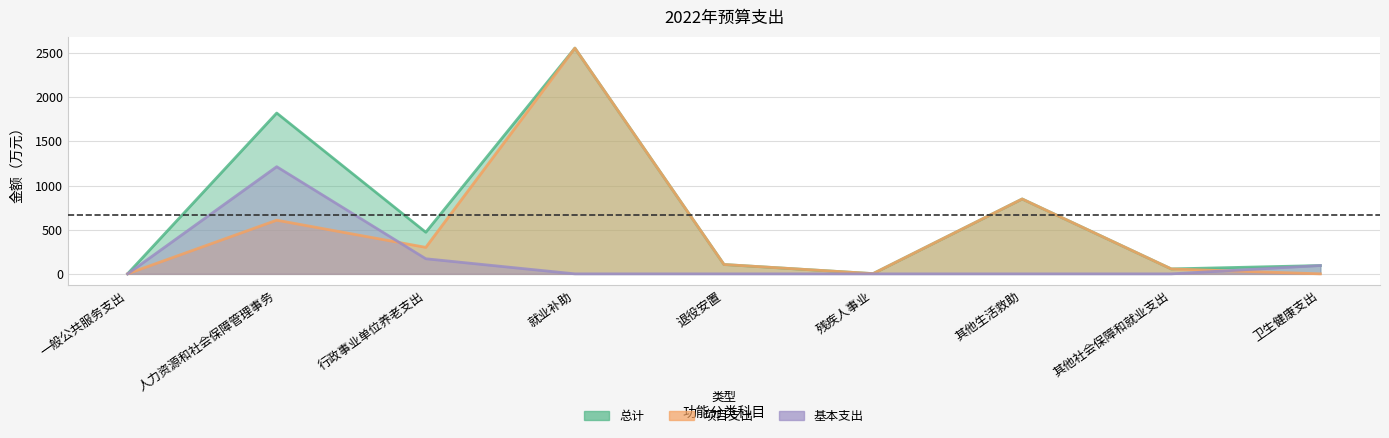

What is the greatest value displayed?

2557.0